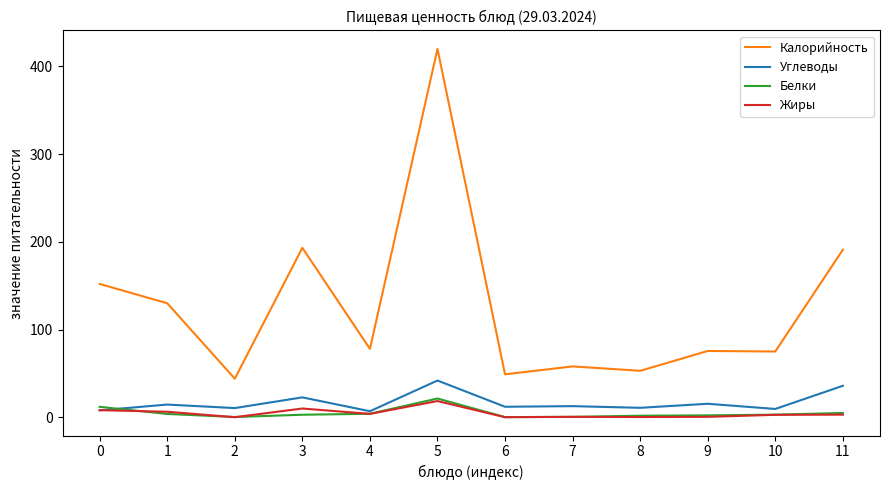

What is the maximum value for Жиры?

18.5